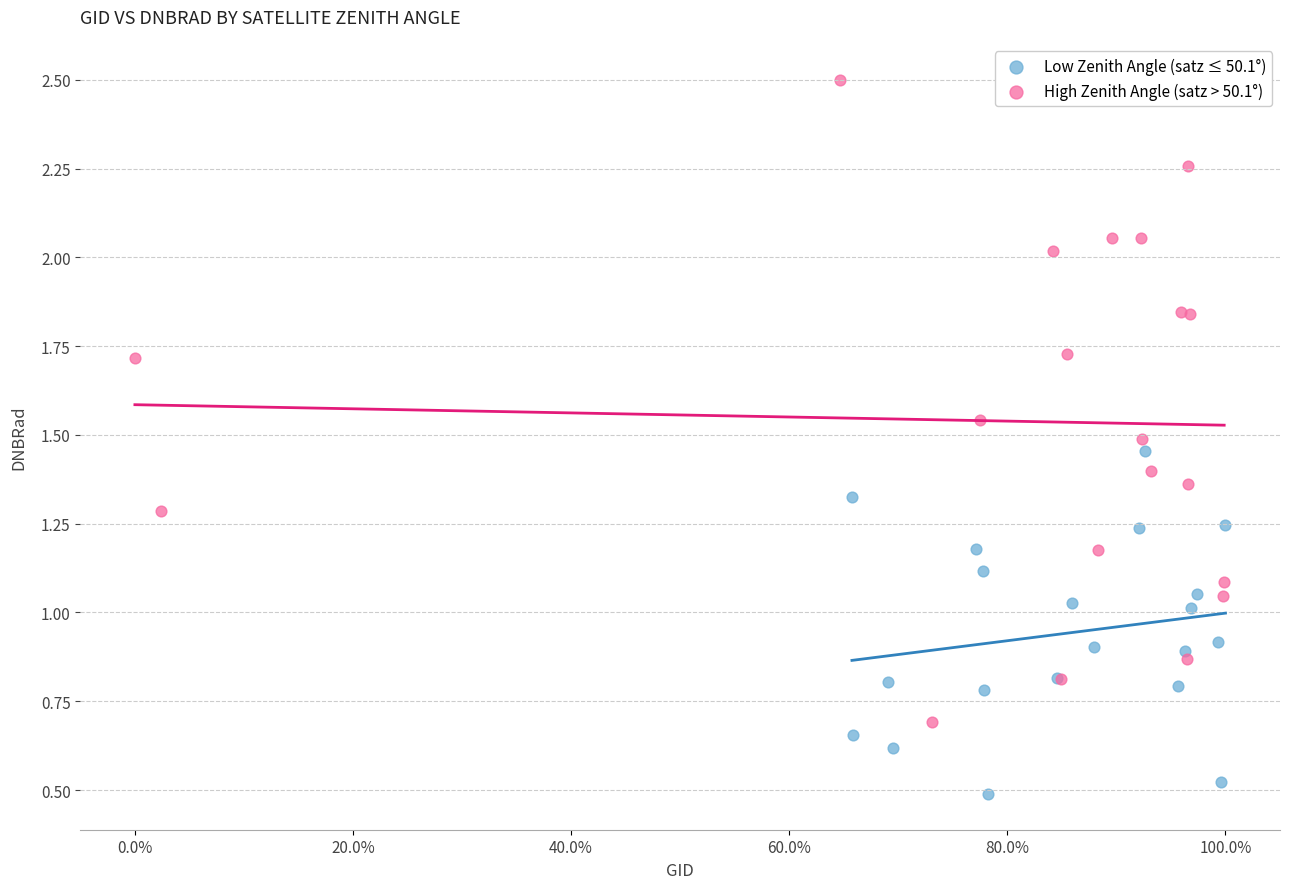

Which series contains the highest Y value?

High Zenith Angle (satz > 50.1°)